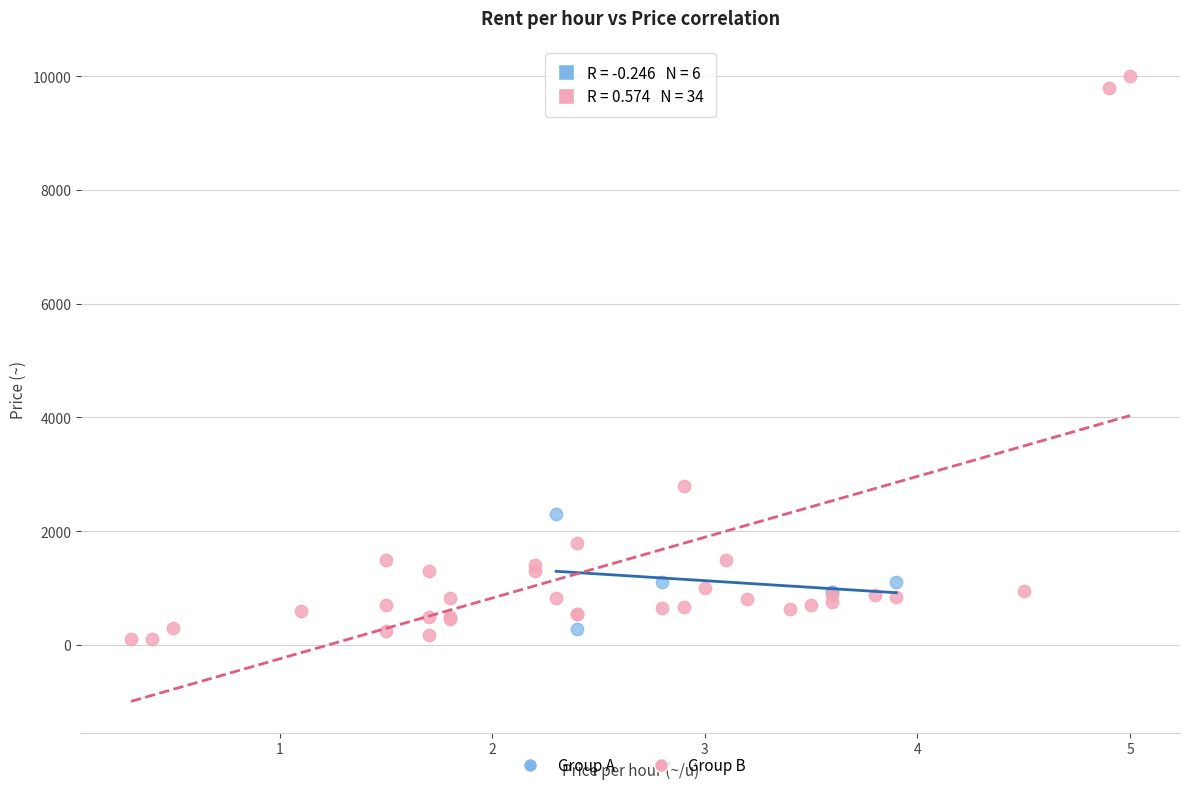

Which series reaches the minimum Y coordinate?

Group B